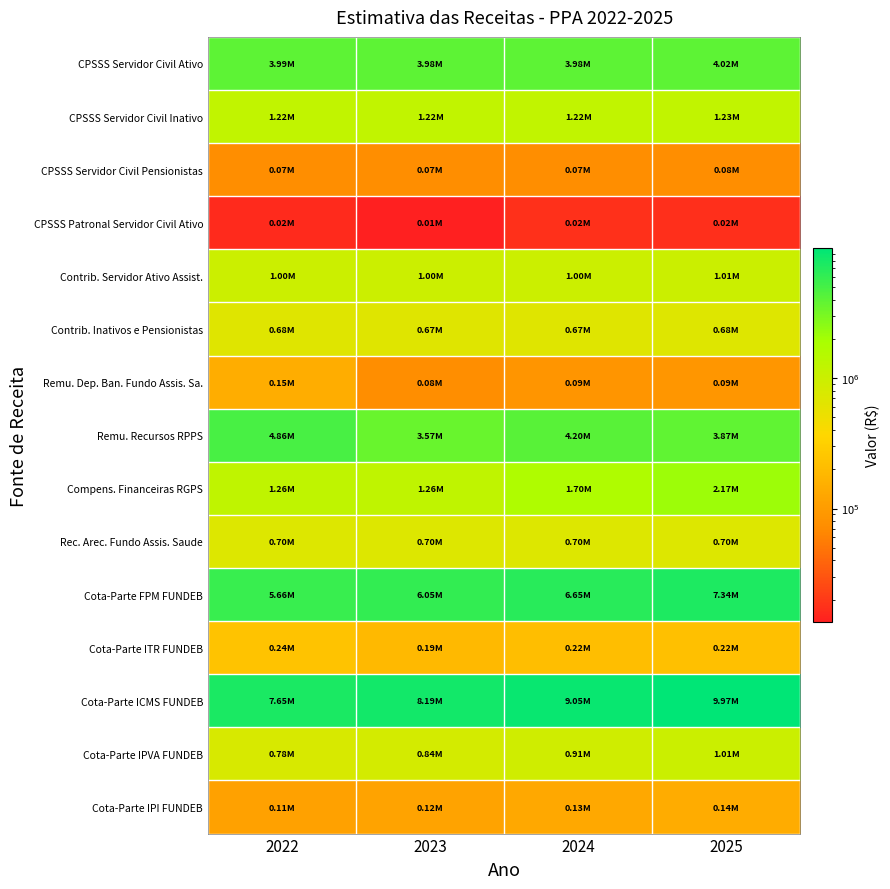

Between 2023 and 2022, which is larger?

2022